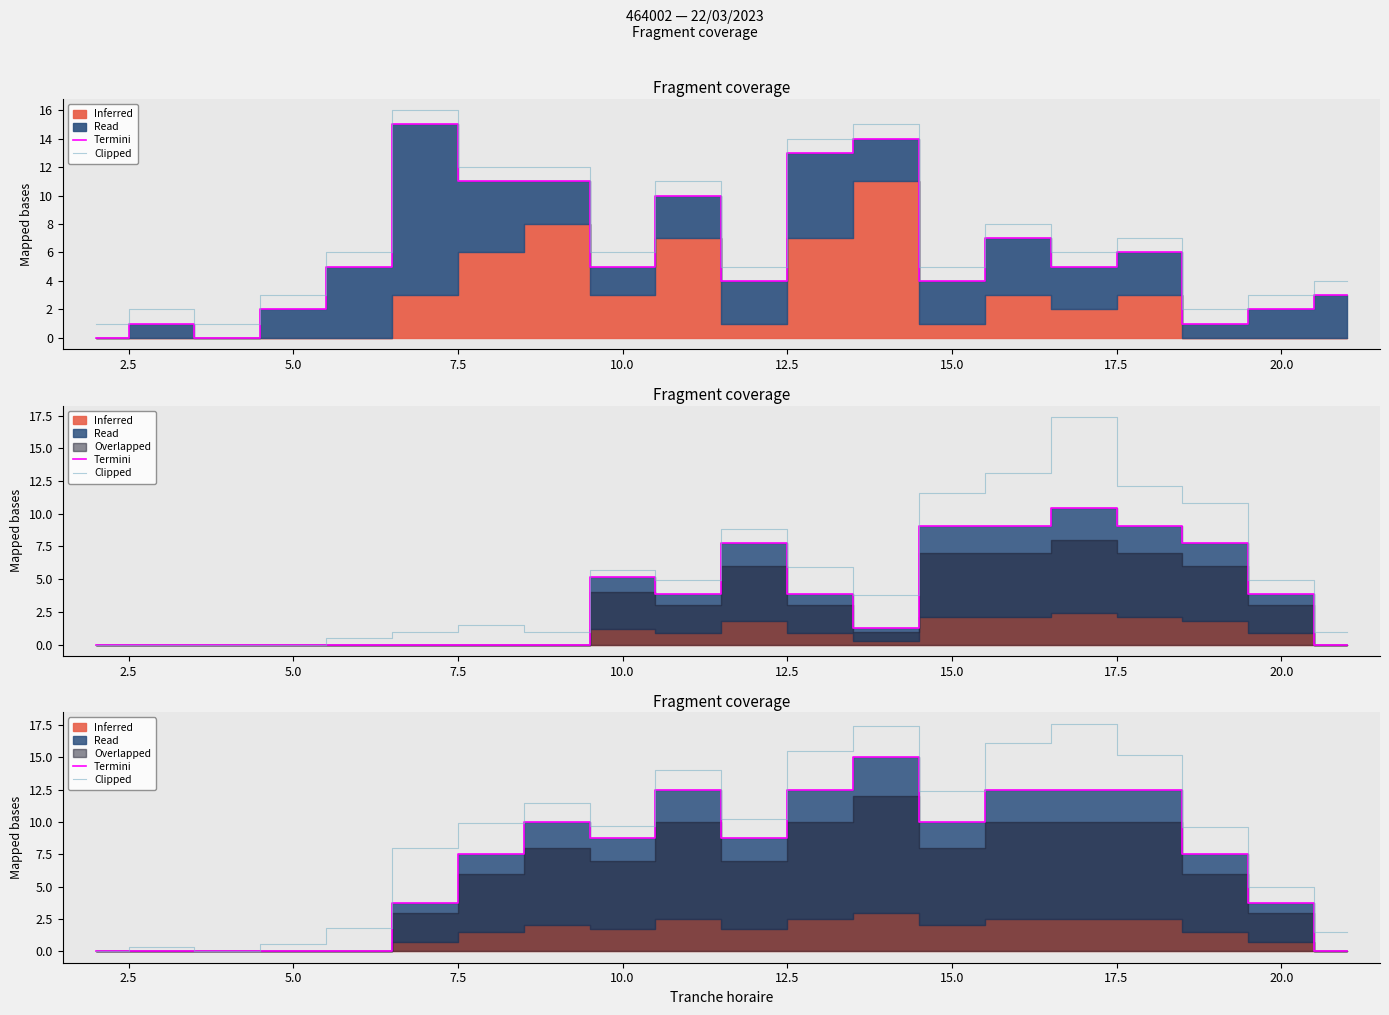

Does the chart have visible grid lines?

No